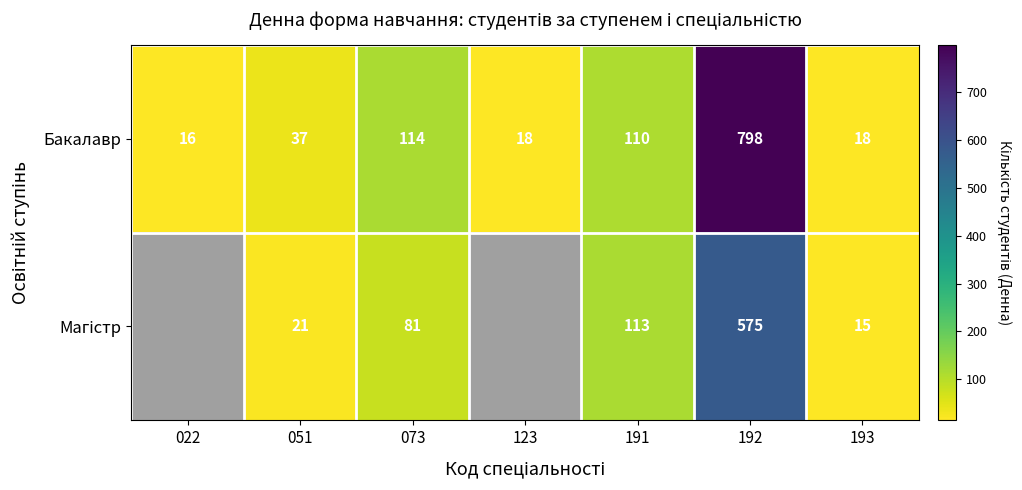

Rank the series at 123 from highest to lowest value.

Бакалавр, Магістр